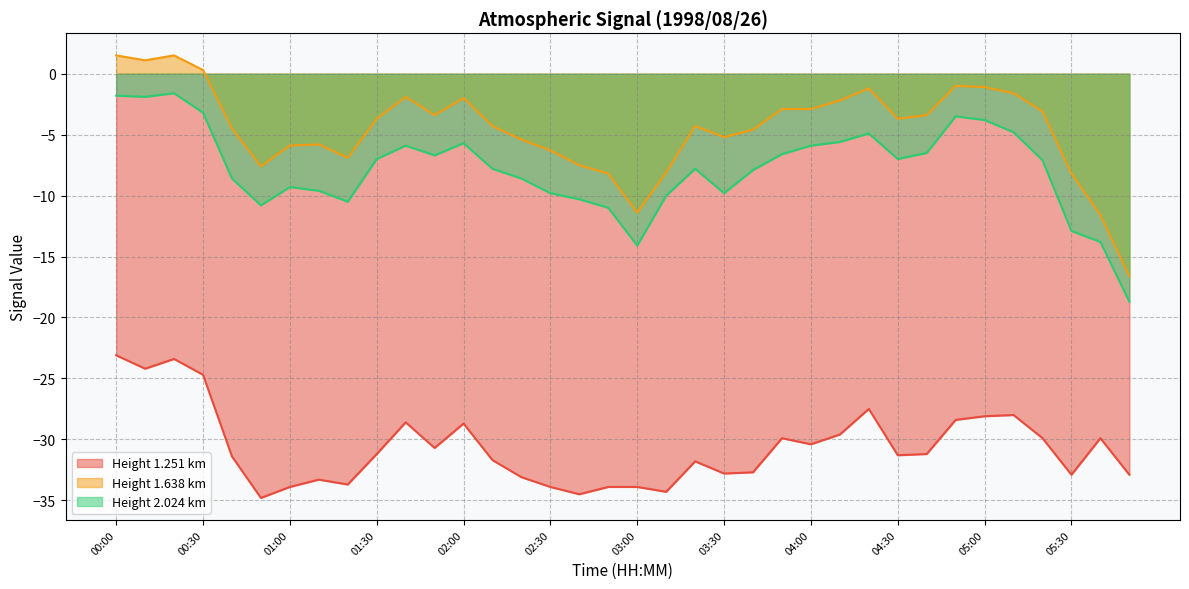

What position from the left is 05:40?

35